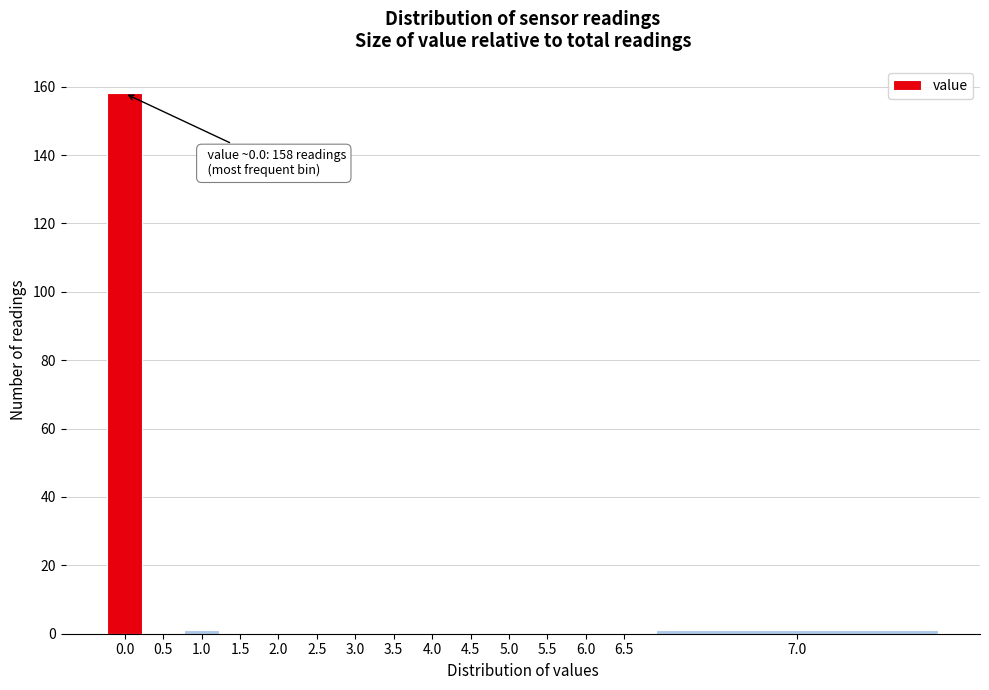

Reading left to right, extract all data points from this chart.

0.0=158	0.5=0	1.0=1	1.5=0	2.0=0	2.5=0	3.0=0	3.5=0	4.0=0	4.5=0	5.0=0	5.5=0	6.0=0	6.5=0	7.0=1